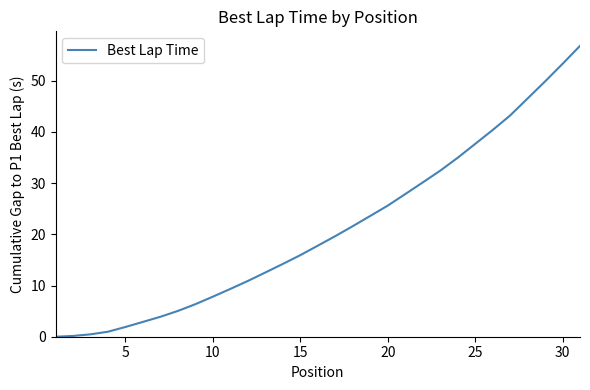

Does the chart display data point markers on the line(s)?

No